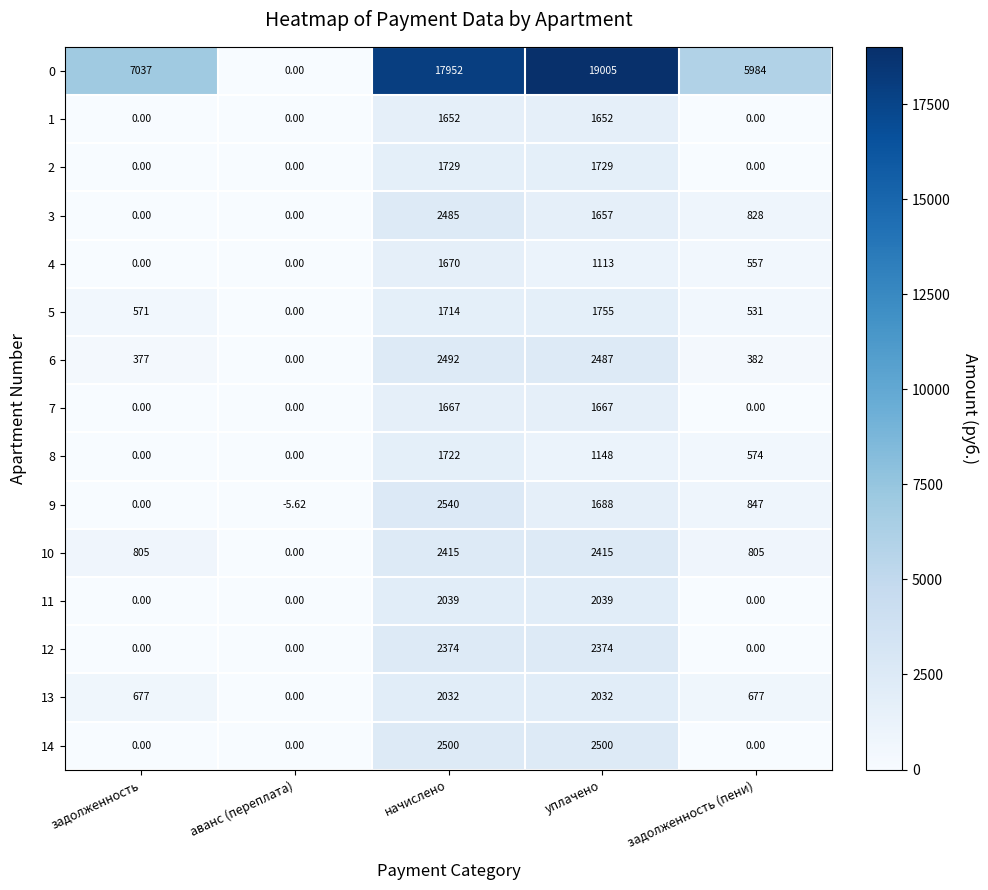

At which category is the sum across all series the highest?

начислено